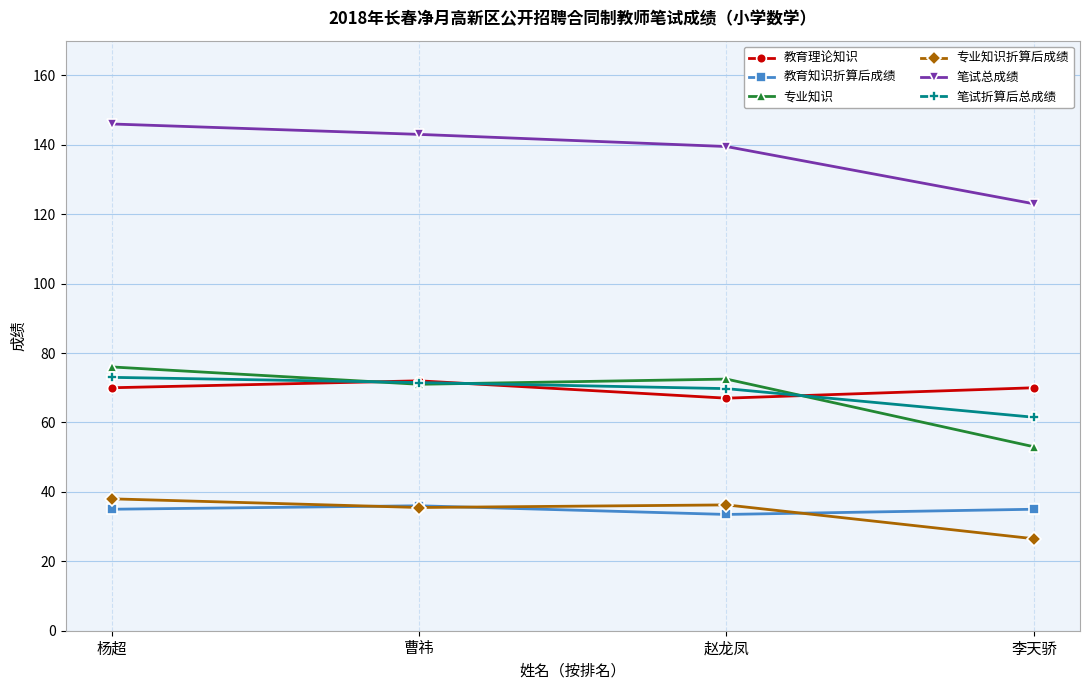

What is the difference between the highest and lowest values at 曹祎?

107.5